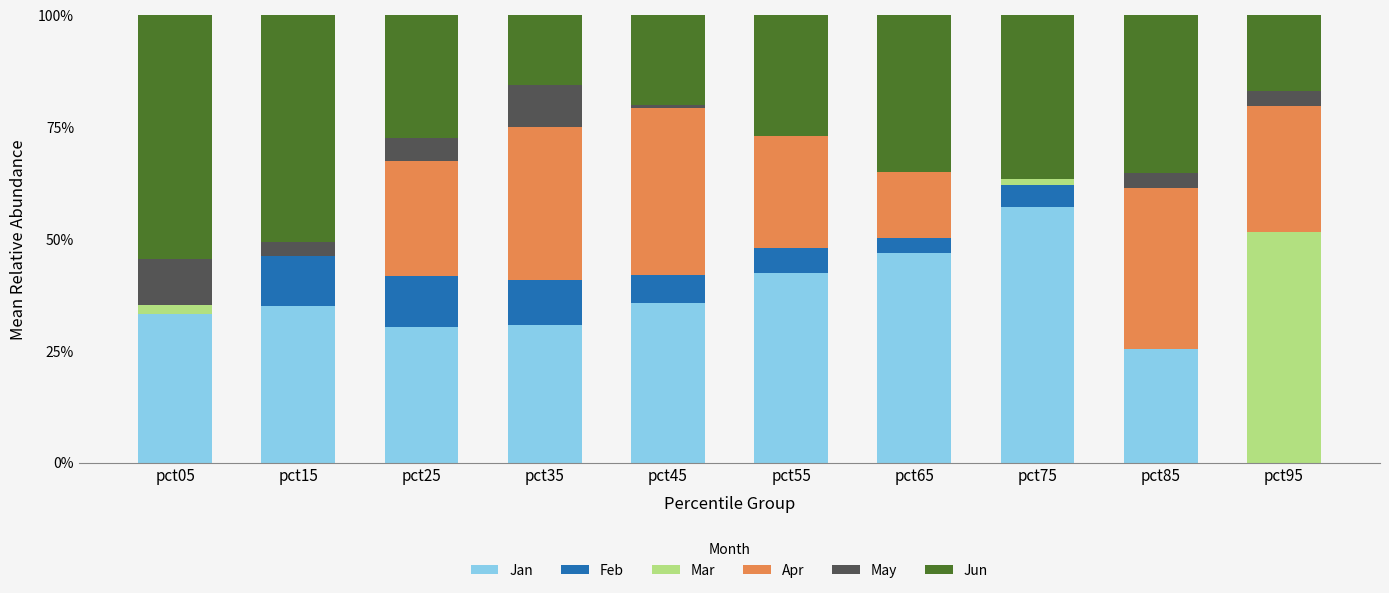

The Mar series shows 0.2 at pct85. True or false?

False